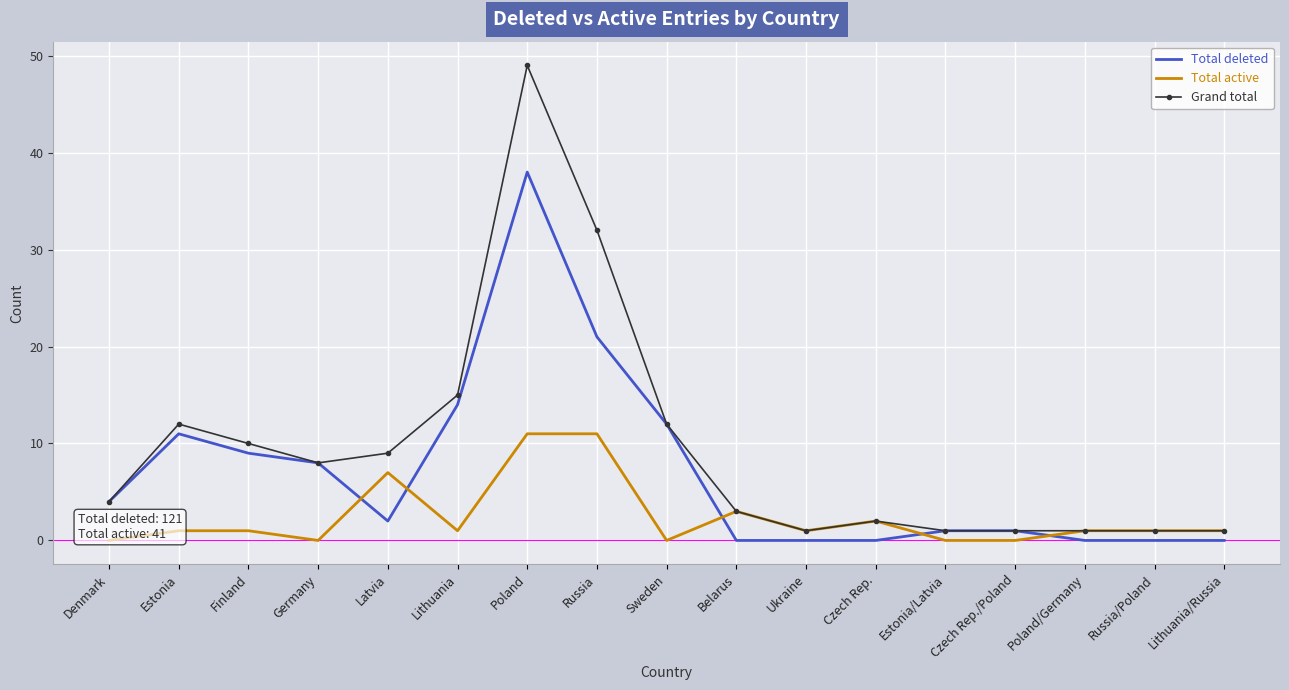

True or false: Total active and Grand total cross at least once.

False